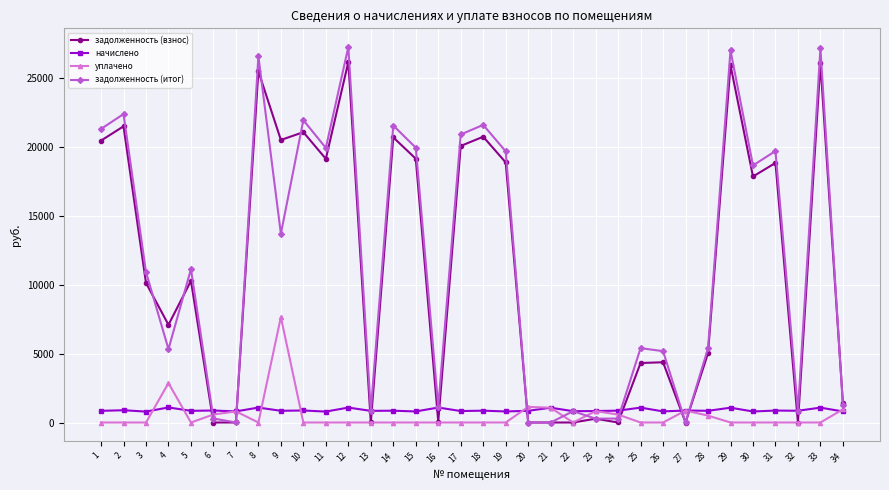

Where do задолженность (взнос) and начислено first cross each other?

5 and 6